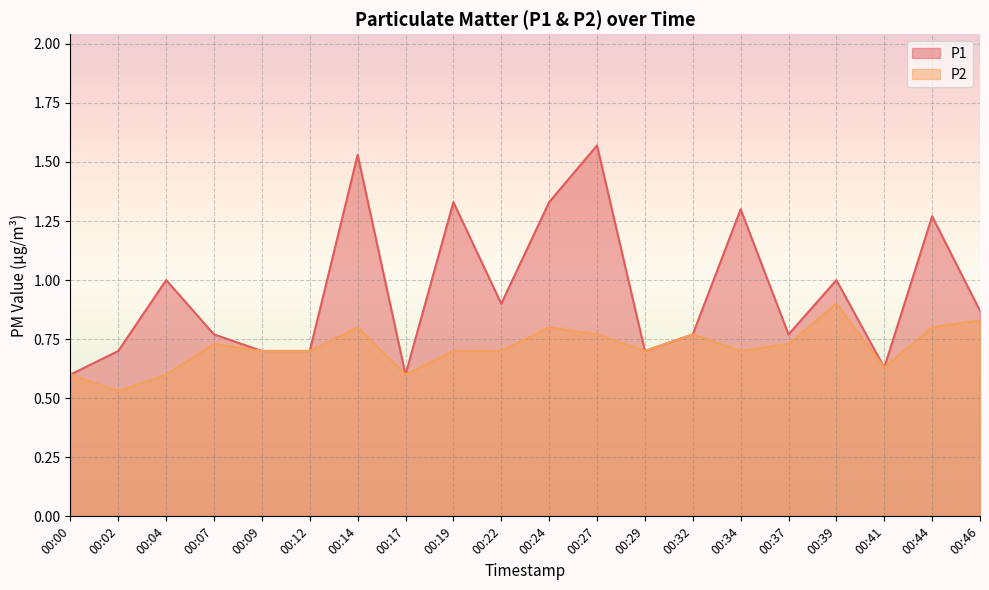

Reading left to right, what are all the values shown in this chart?

P1: 0.6	0.7	1.0	0.8	0.7	0.7	1.5	0.6	1.3	0.9	1.3	1.6	0.7	0.8	1.3	0.8	1.0	0.6	1.3	0.9
P2: 0.6	0.5	0.6	0.7	0.7	0.7	0.8	0.6	0.7	0.7	0.8	0.8	0.7	0.8	0.7	0.7	0.9	0.6	0.8	0.8